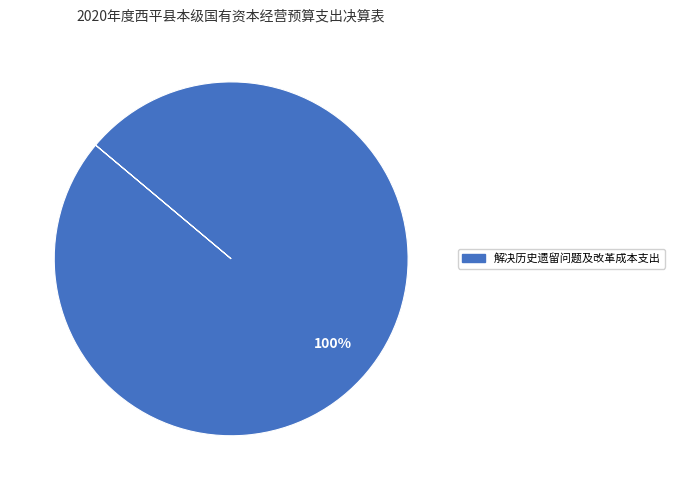

Is there any slice that represents more than half of the pie?

Yes